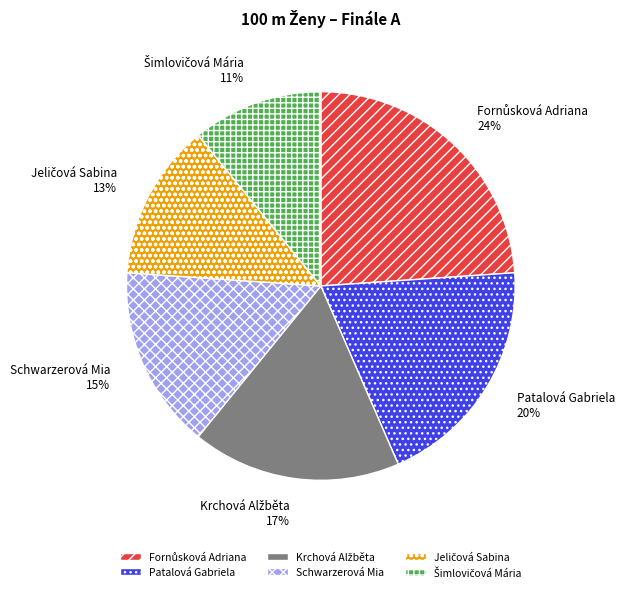

The Patalová Gabriela slice represents 5% of the pie. True or false?

False